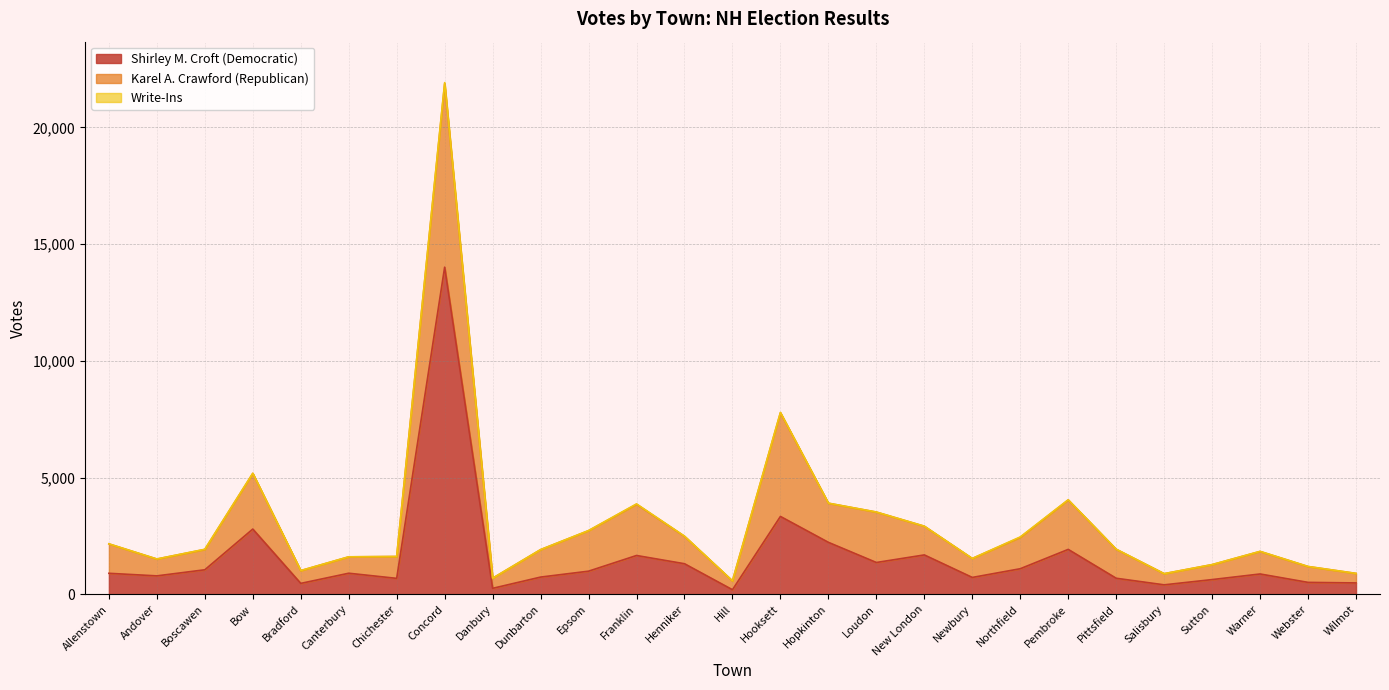

Is it true that Write-Ins equals 17 at Hooksett?

True